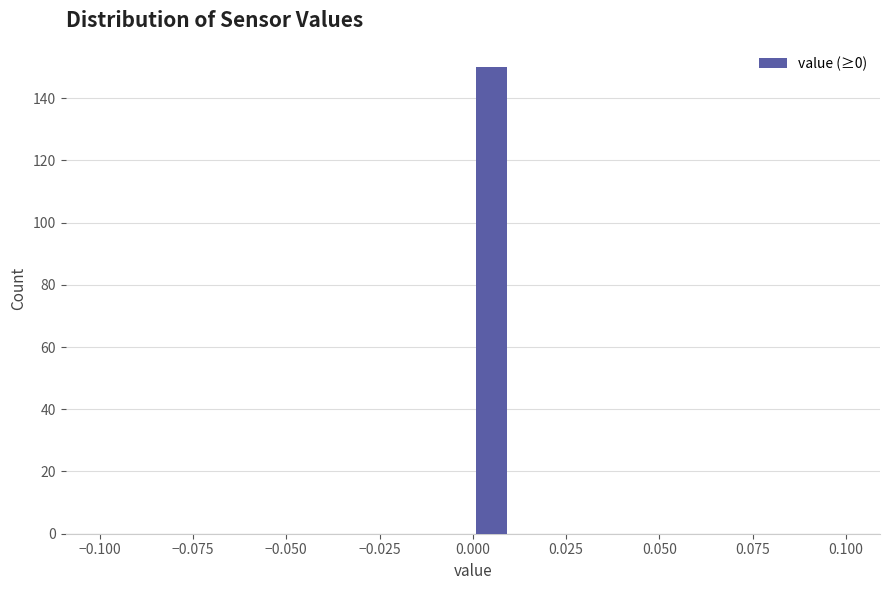

Read against the x-axis, roughly where is the centre of the tallest bar?

0.005